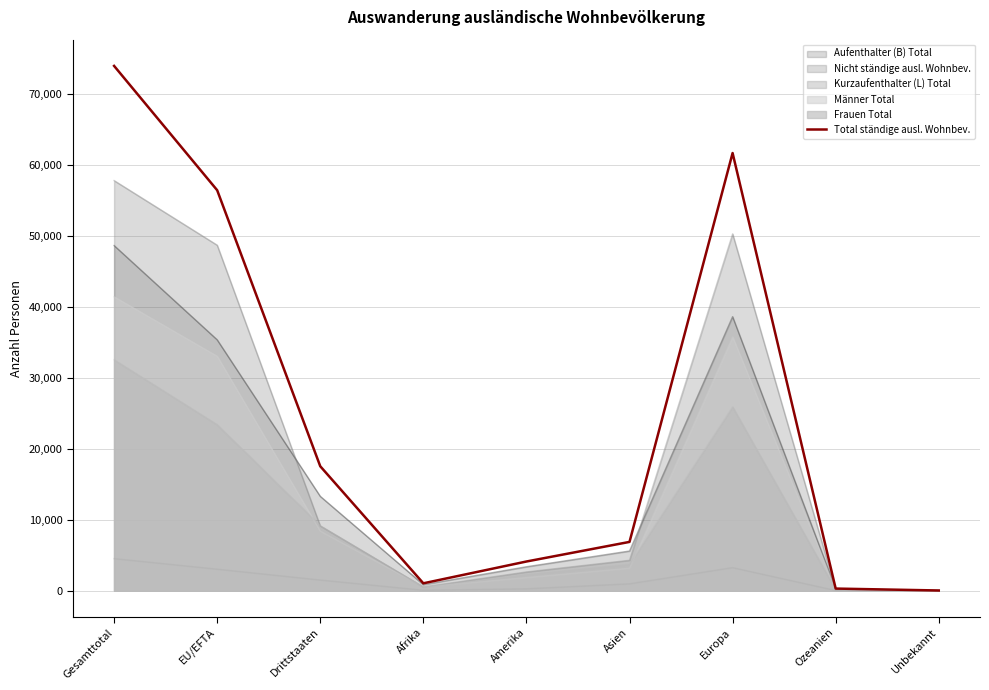

What is the difference between the maximum and minimum values?

73922